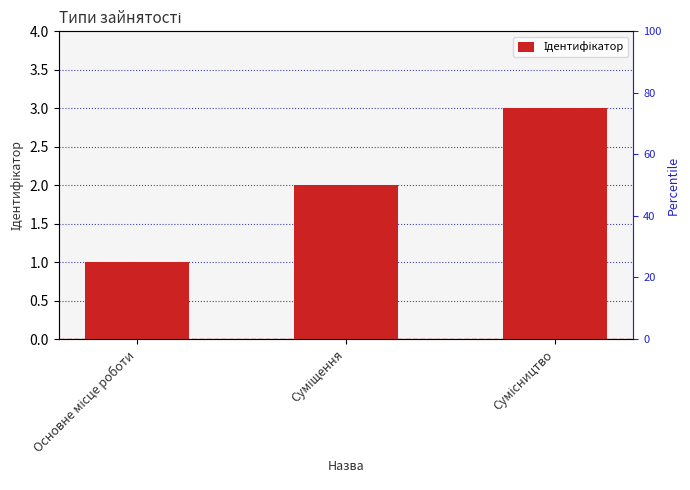

What is the average value?

2